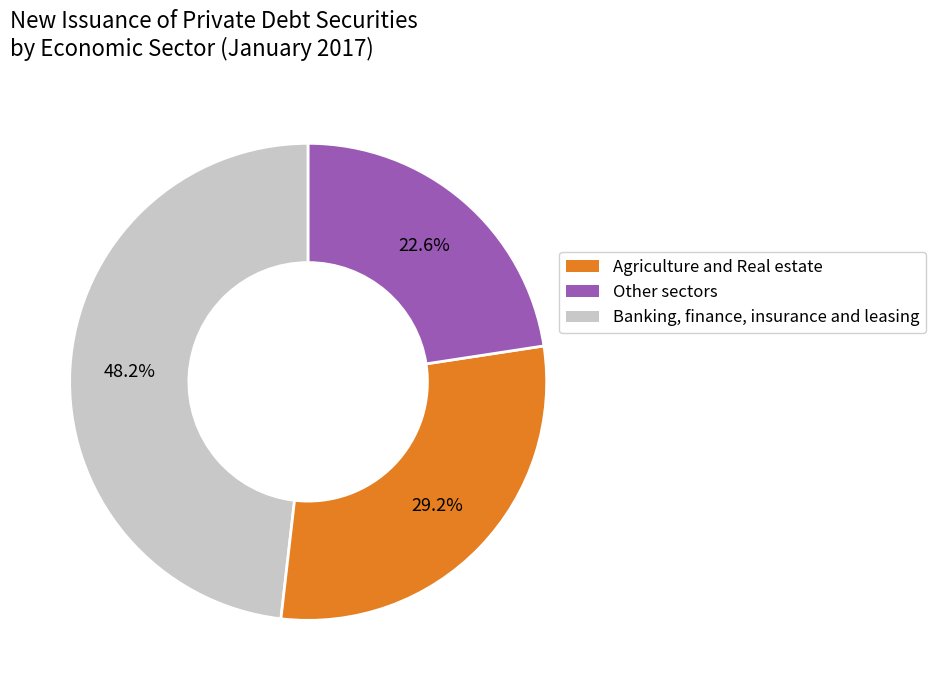

Do Other sectors and Banking, finance, insurance and leasing together represent more than half of the pie?

Yes